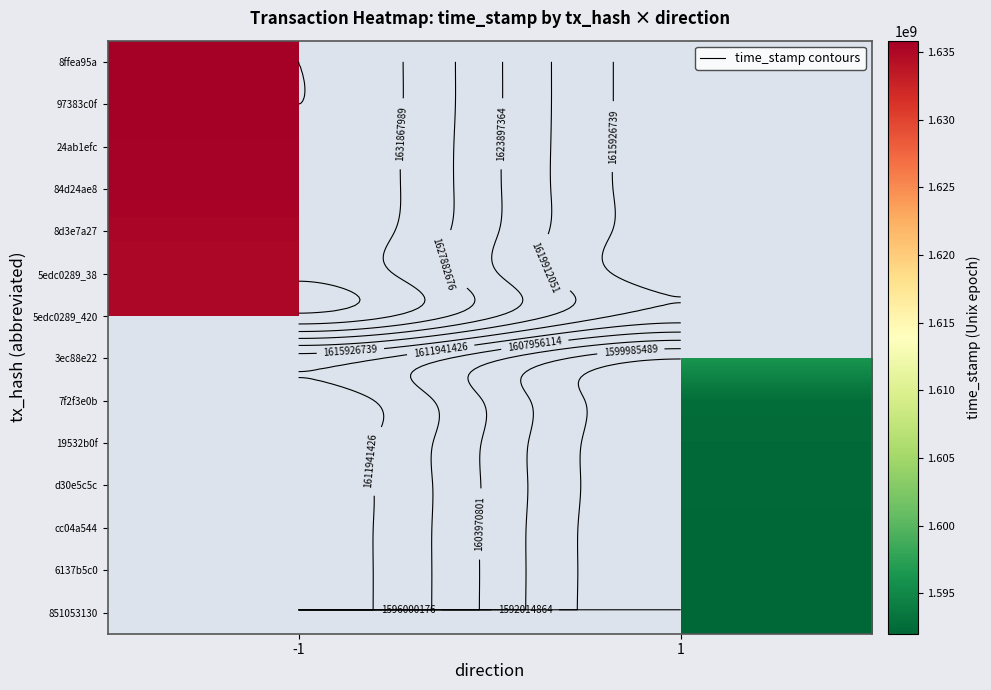

List the series in order of their peak value, highest first.

8ffea95a, 97383c0f, 24ab1efc, 84d24ae8, 8d3e7a27, 5edc0289_38, 5edc0289_420, 3ec88e22, 7f2f3e0b, 19532b0f, d30e5c5c, cc04a544, 6137b5c0, 851053130